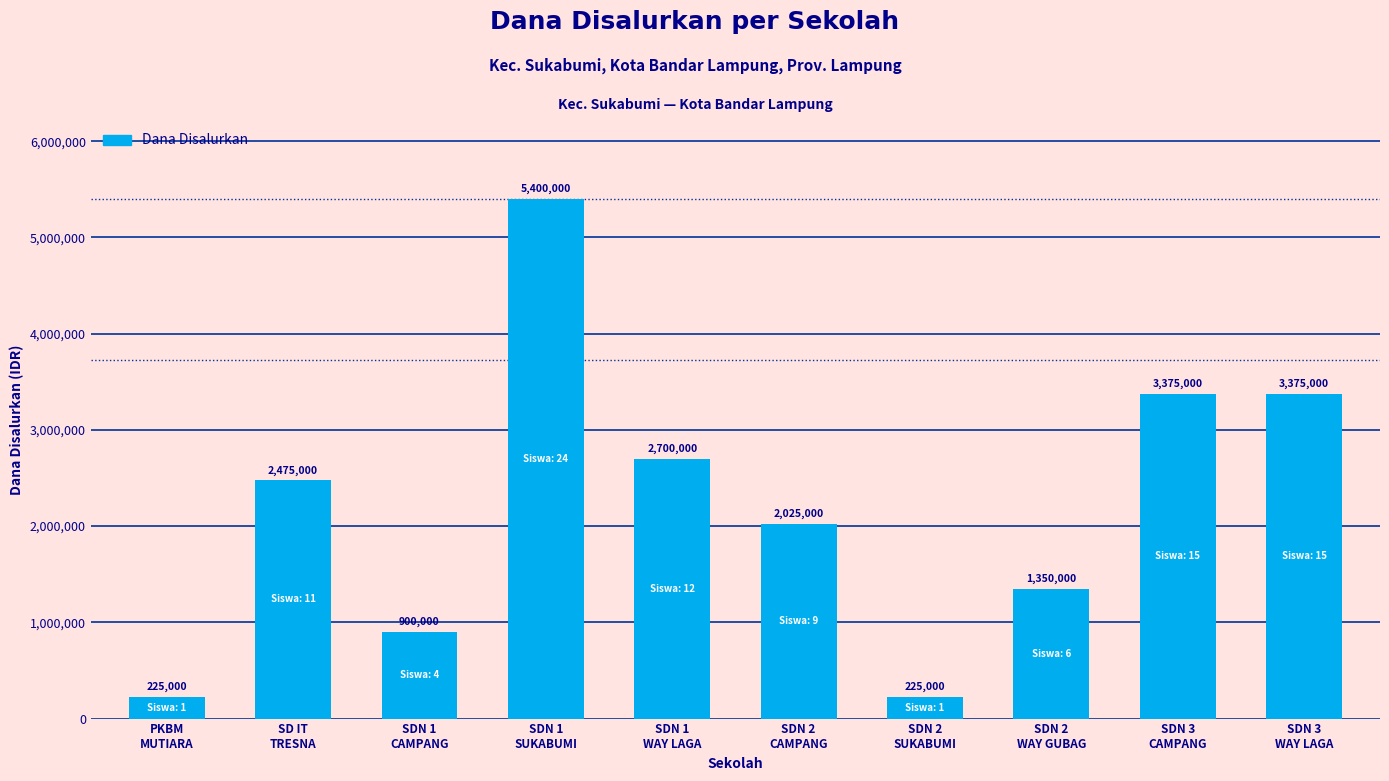

How many data points are less than 2475000?

5